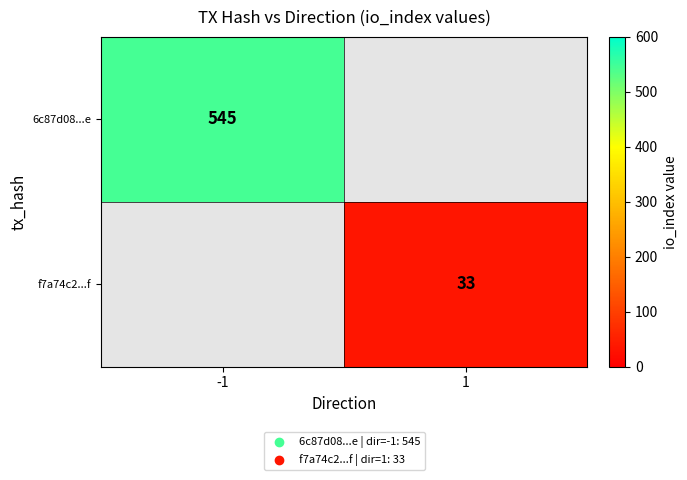

Is it true that f7a74c2...f equals 46 at 1?

False